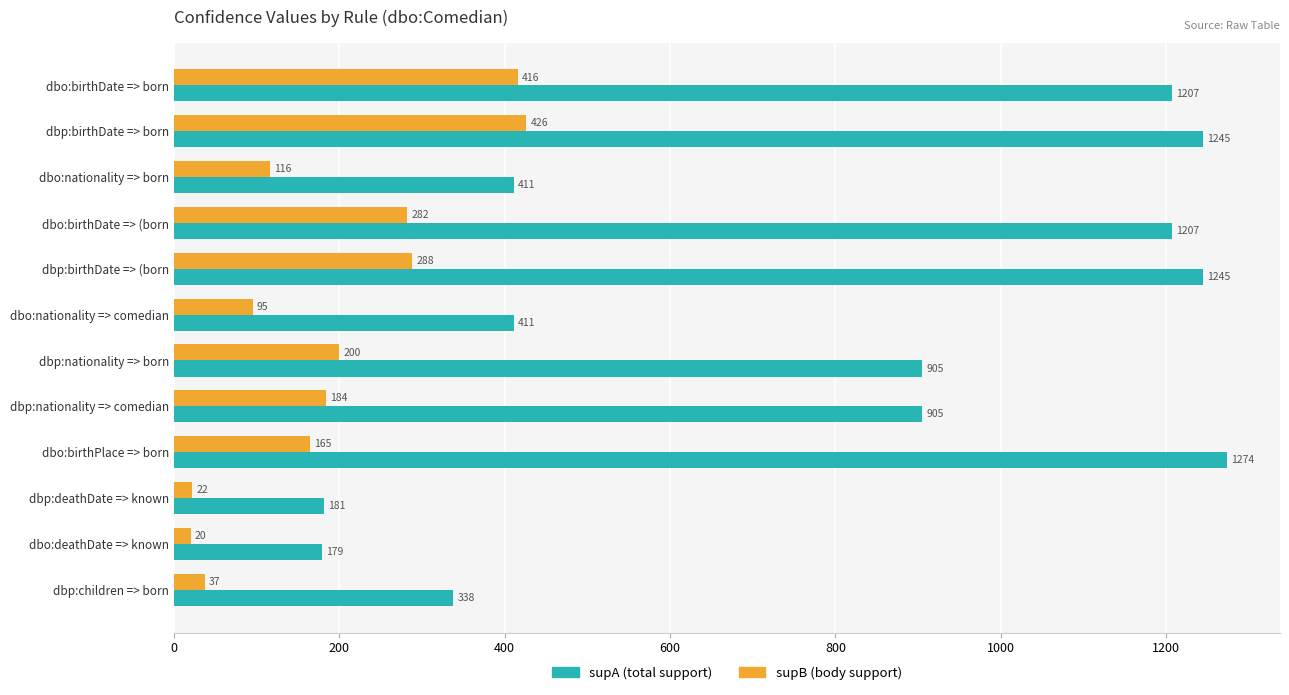

At which category does the chart reach its peak across all series?

dbo:birthPlace => born